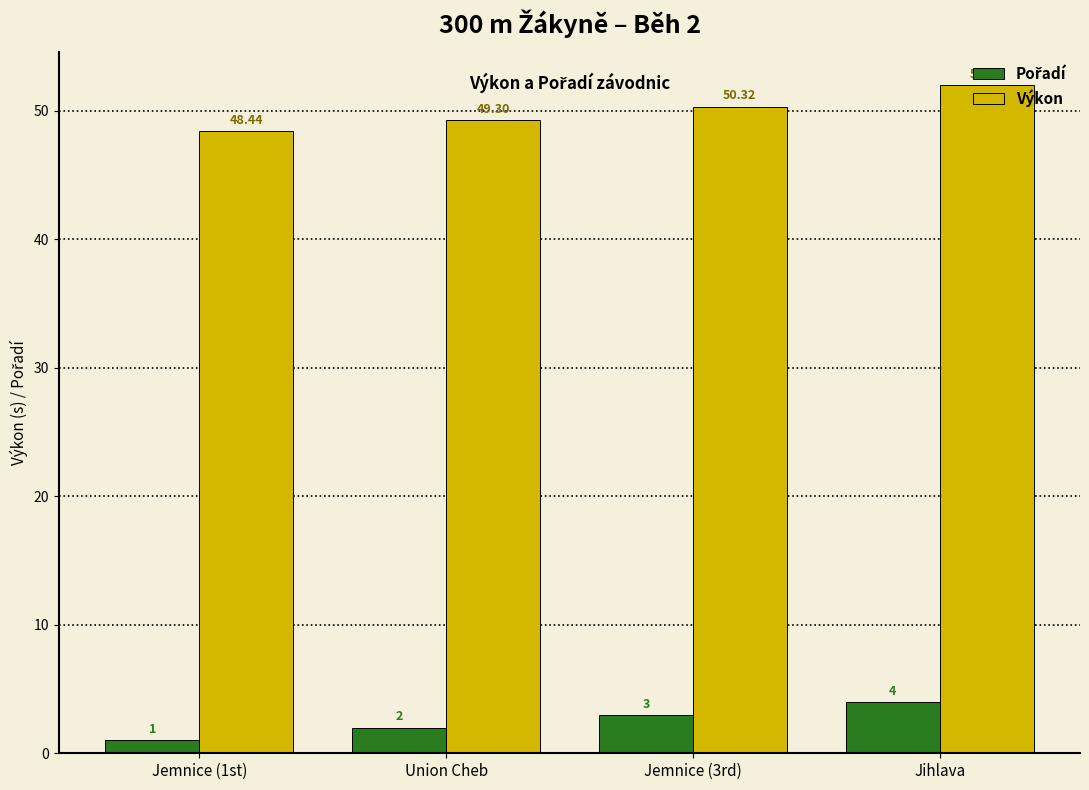

What is the label of the 1st bar from the left?

Jemnice (1st)